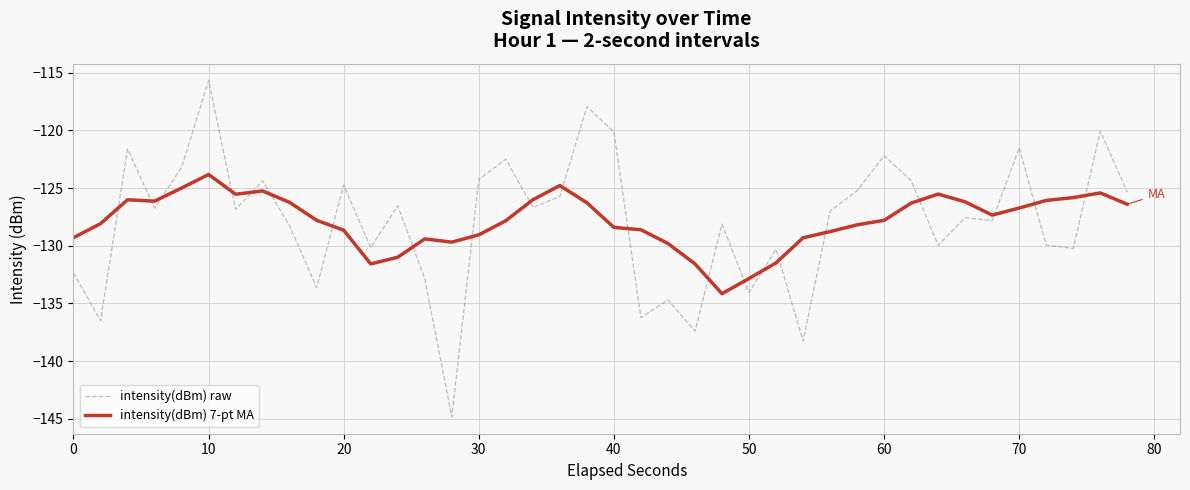

What is the difference between the maximum and minimum values in the intensity(dBm) raw series?

29.2